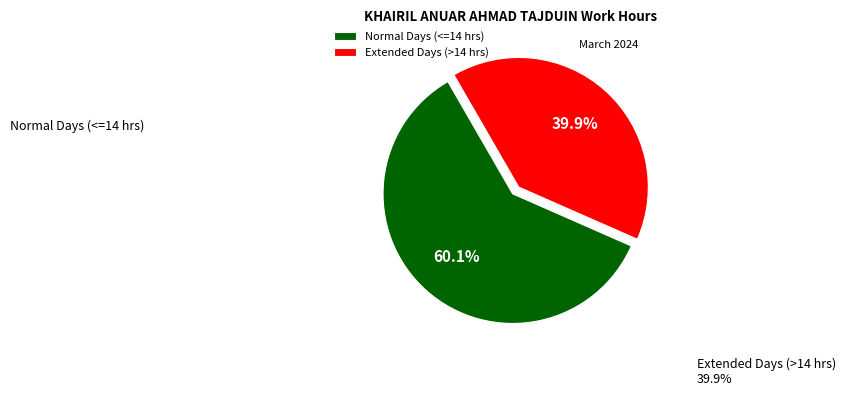

Which slice is the smallest?

Extended Days (>14 hrs)